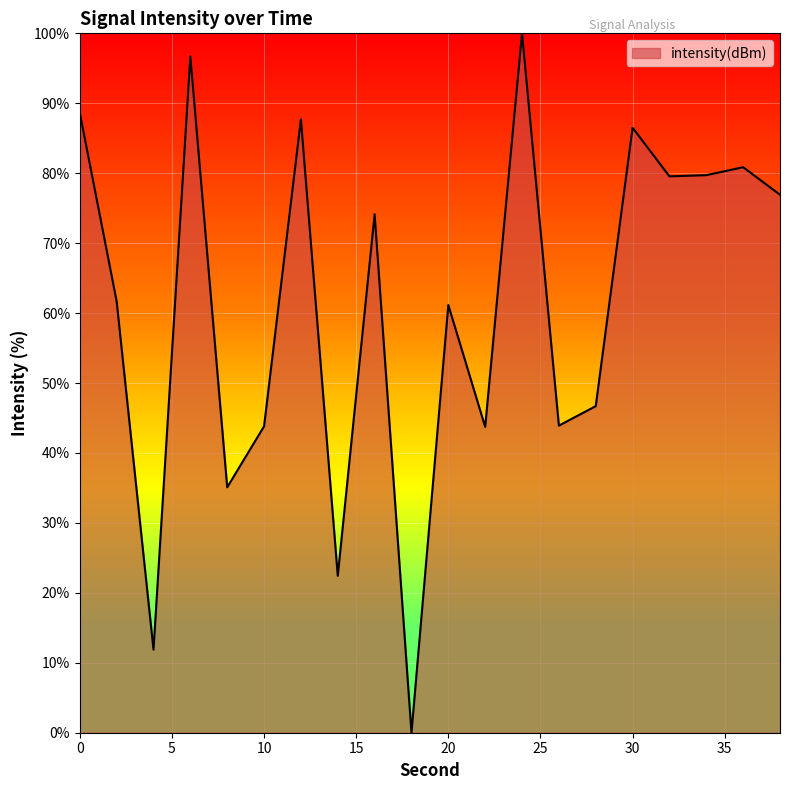

What is the difference between the maximum and minimum values?

100.0